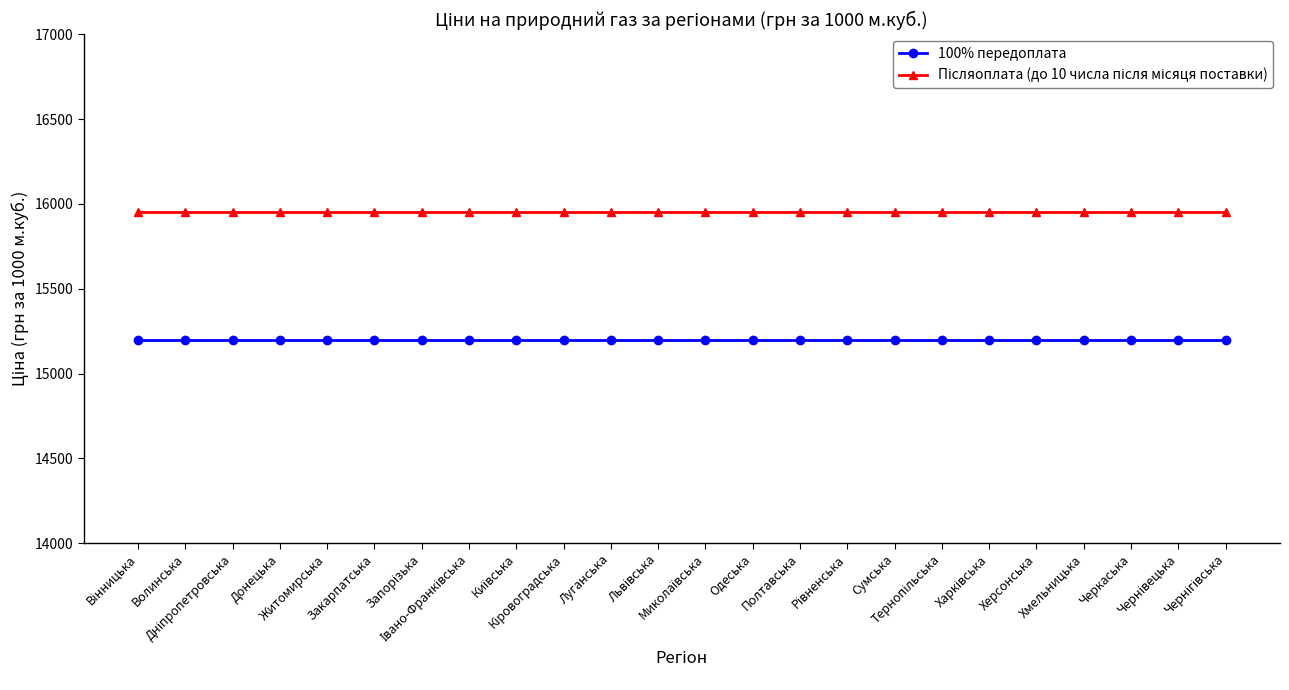

What is the average value of the 100% передоплата series?

15200